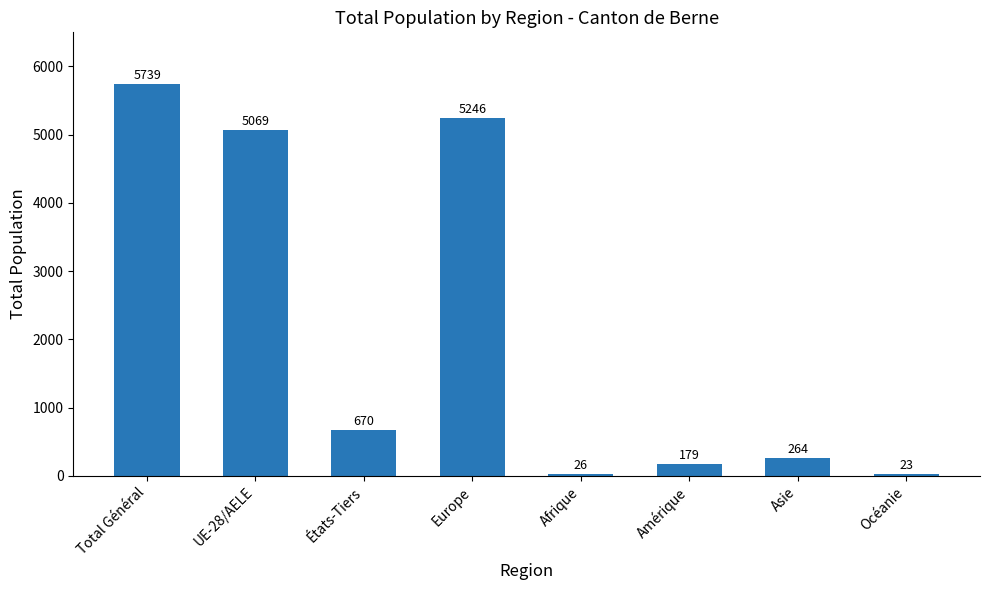

What is the difference between the maximum and minimum values?

5716